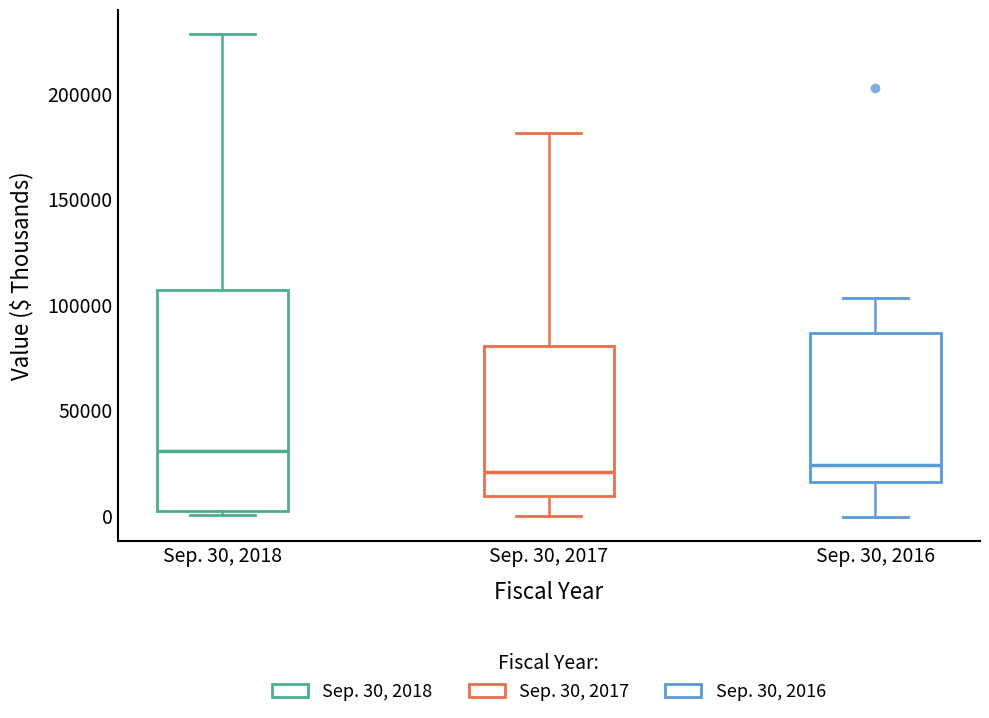

Reading left to right, read every box against the y-axis: the position of its median line, the range the box covers, and the ends of its whiskers. The values are not printed on the chart, so give them approximately, as read against the axis.

Sep. 30, 2018: median 30000, box 0 to 105000, whiskers 0 (just below the box's lower edge) to 230000
Sep. 30, 2017: median 20000, box 10000 to 80000, whiskers 0 to 180000
Sep. 30, 2016: median 25000, box 15000 to 85000, whiskers 0 to 105000